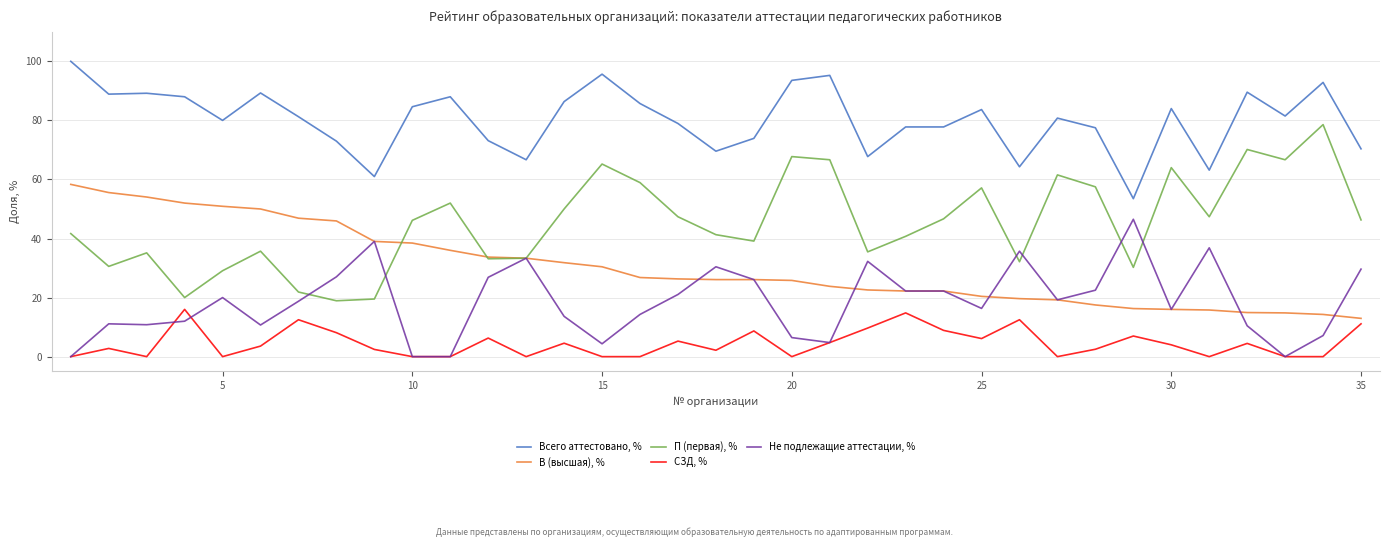

How many interior local peaks does the СЗД, % series have?

11